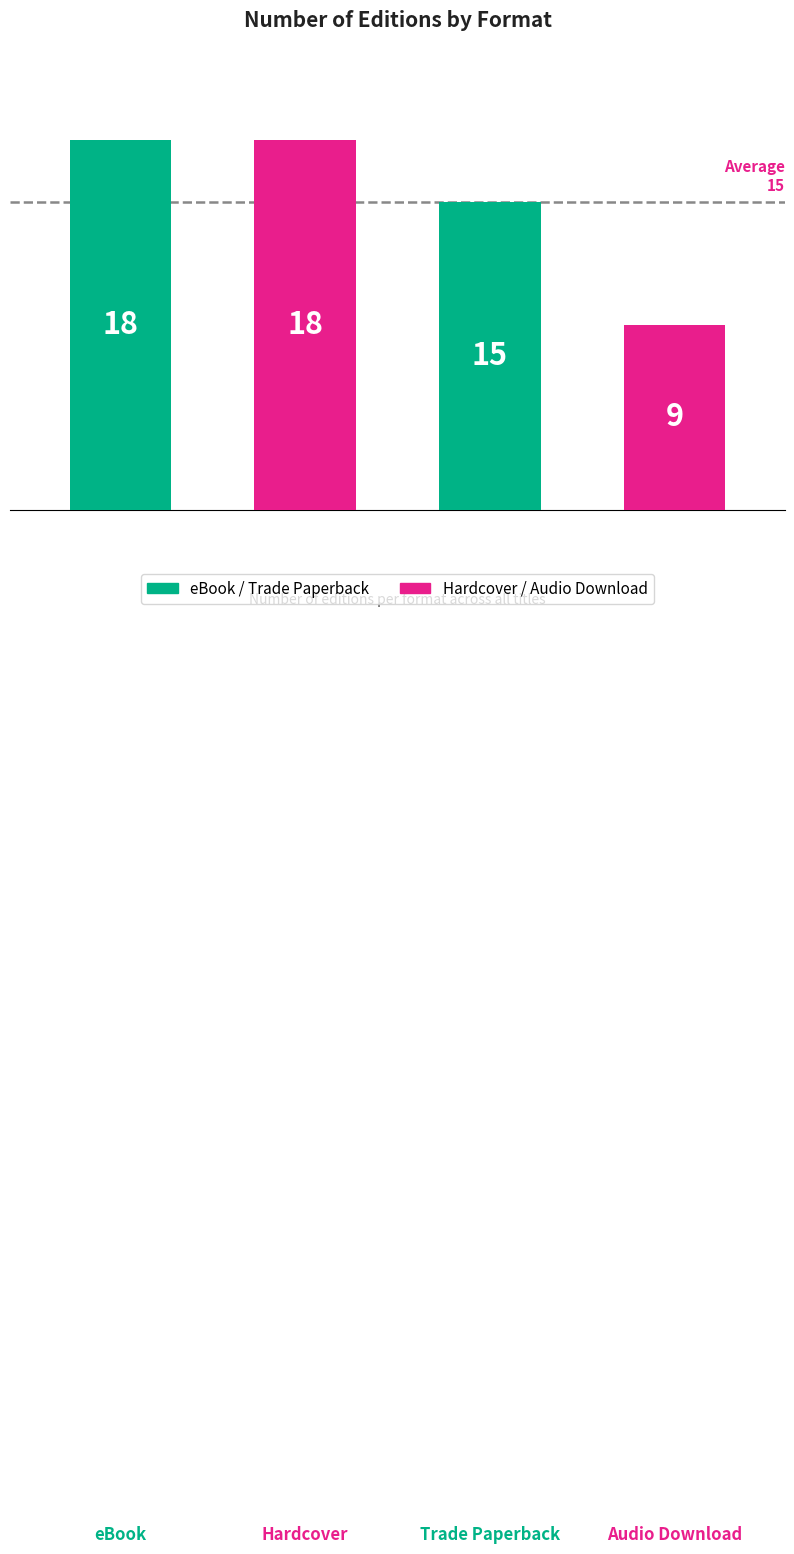

What is the smallest value displayed?

9